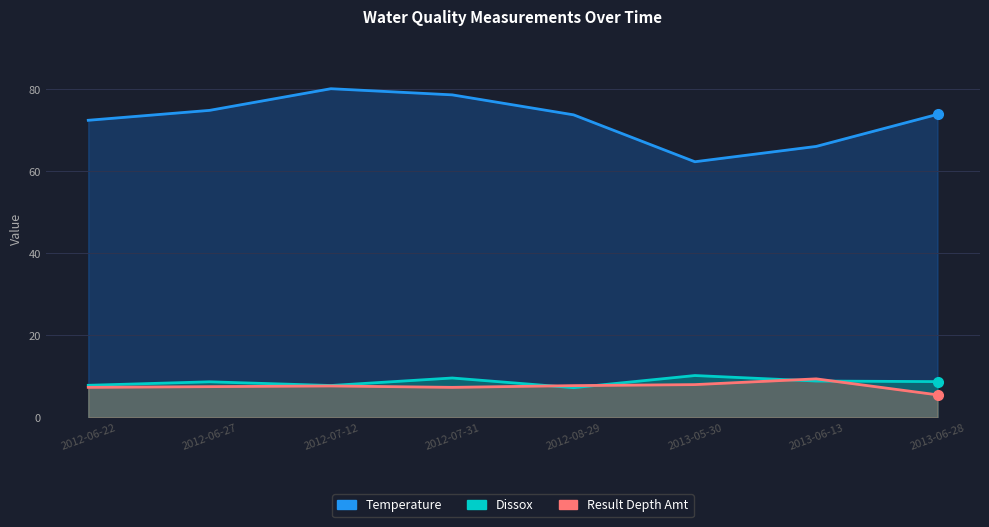

Which series changed the most between 2012-08-29 and 2013-05-30?

Temperature